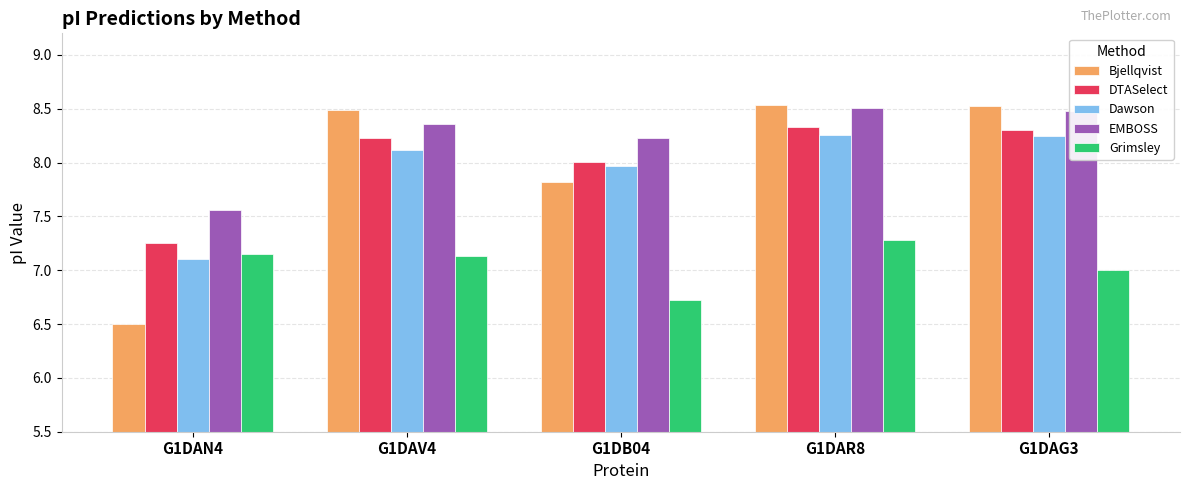

At G1DAV4, list the series in order from largest to smallest.

Bjellqvist, EMBOSS, DTASelect, Dawson, Grimsley